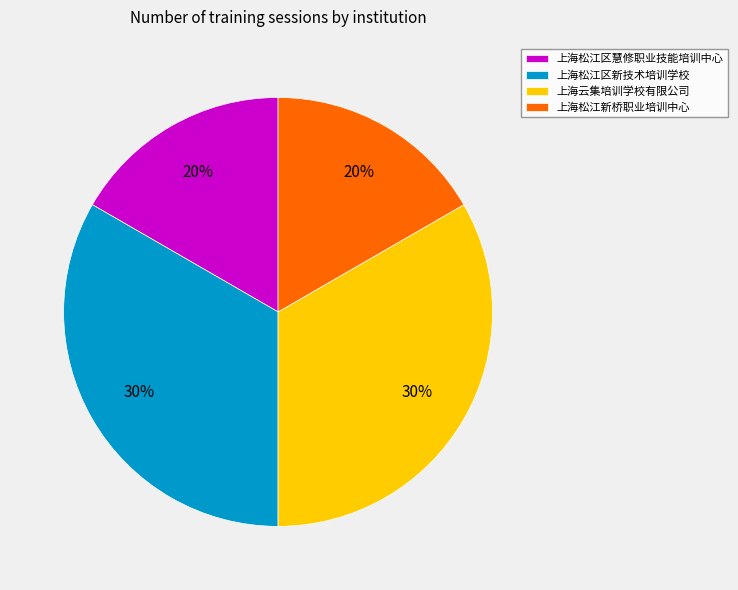

Rank the categories by value from lowest to highest.

上海松江区慧修职业技能培训中心, 上海松江新桥职业培训中心, 上海松江区新技术培训学校, 上海云集培训学校有限公司